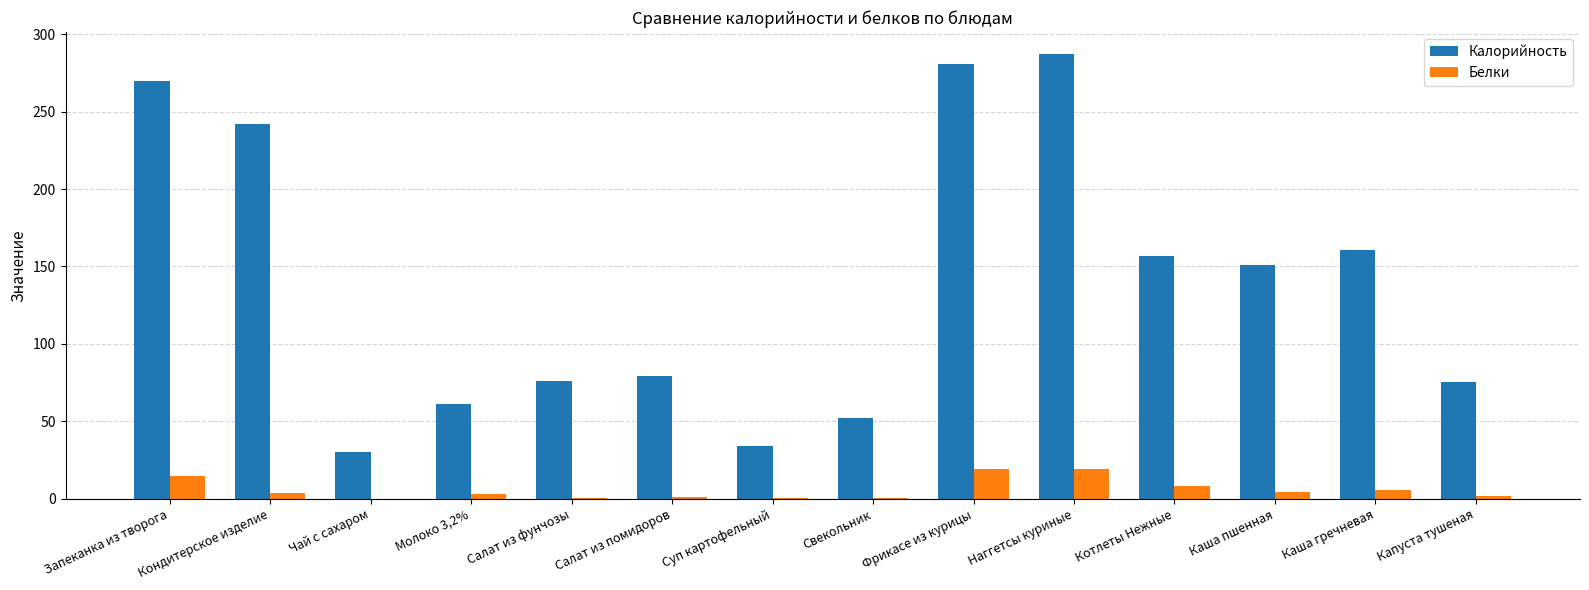

Does the chart contain stacked bars?

No